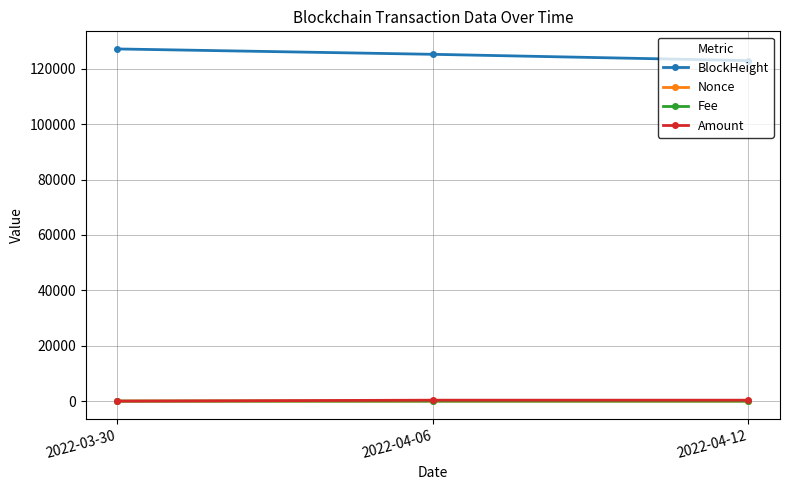

What position from the right is 2022-04-06?

2